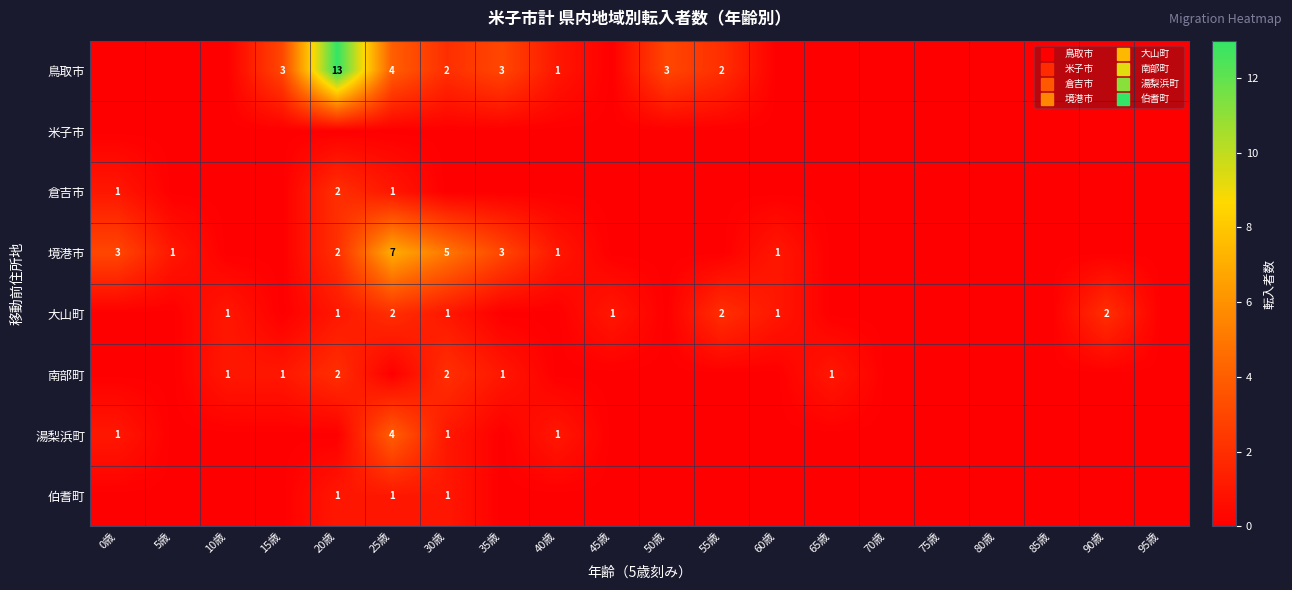

At how many categories does at least one series exceed 4?

3